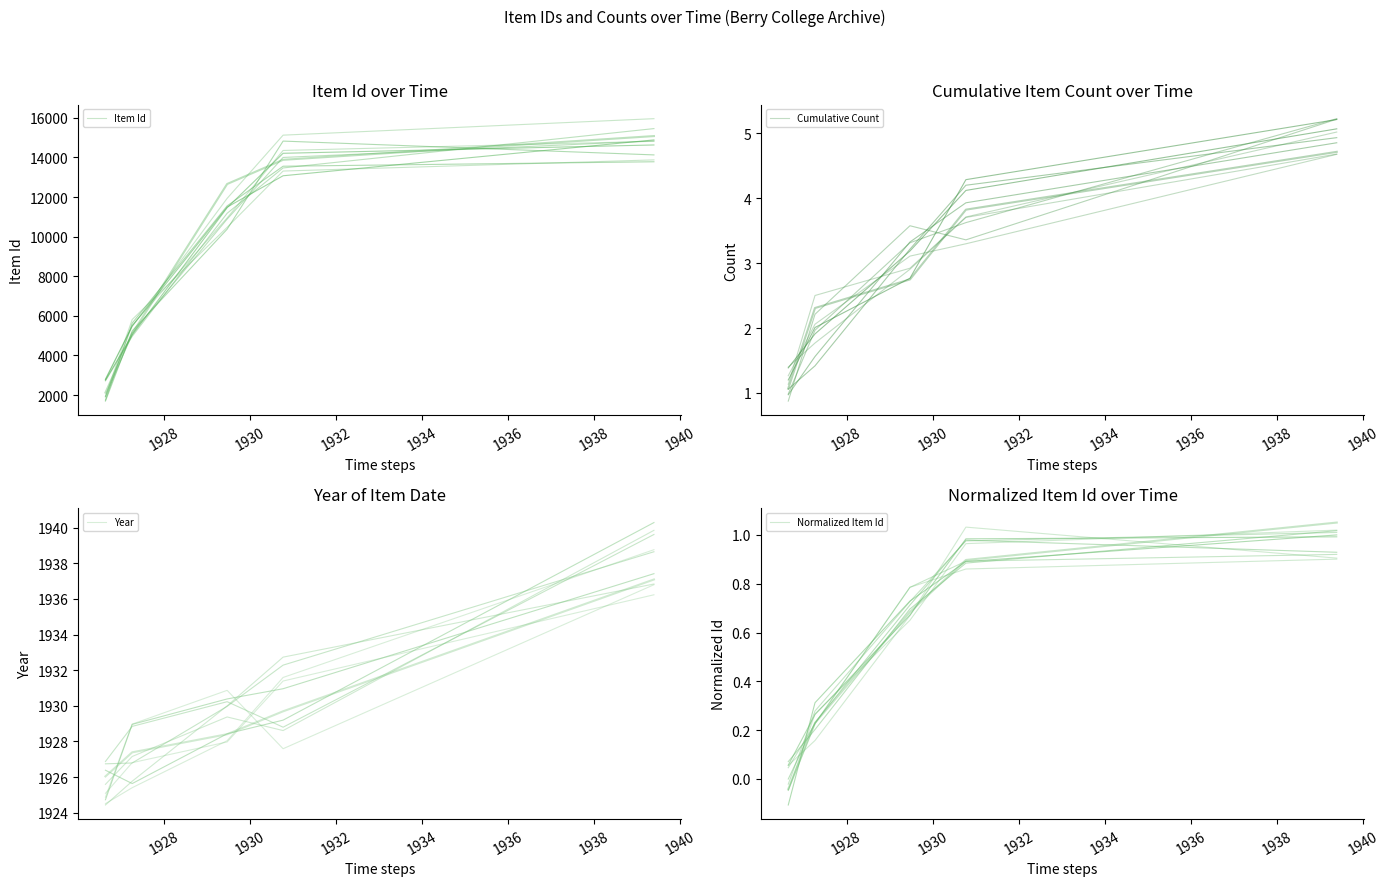

True or false: Cumulative Count and Item Id cross at least once.

False